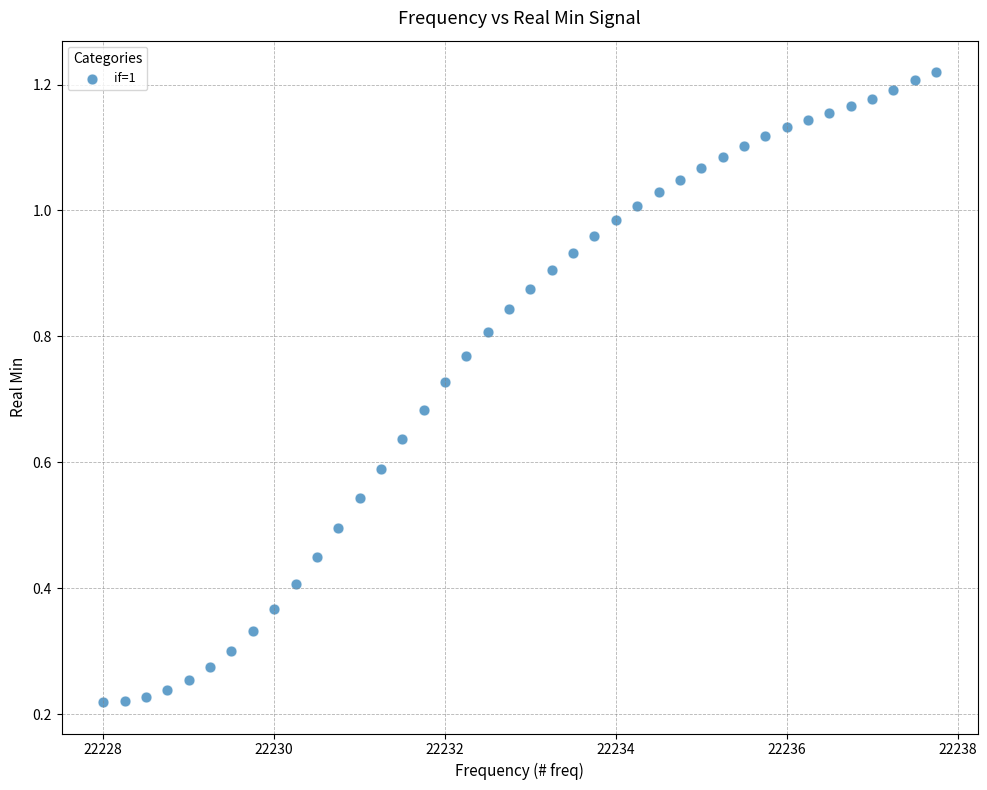

What is the range of X values (max minus min)?

9.8